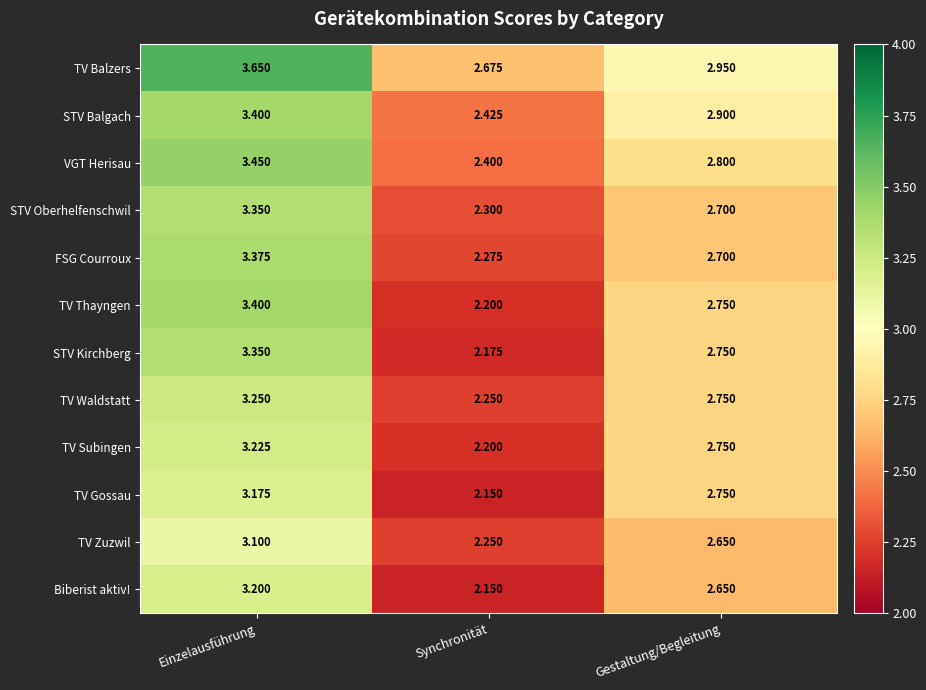

At which category is the sum across all series the highest?

Einzelausführung